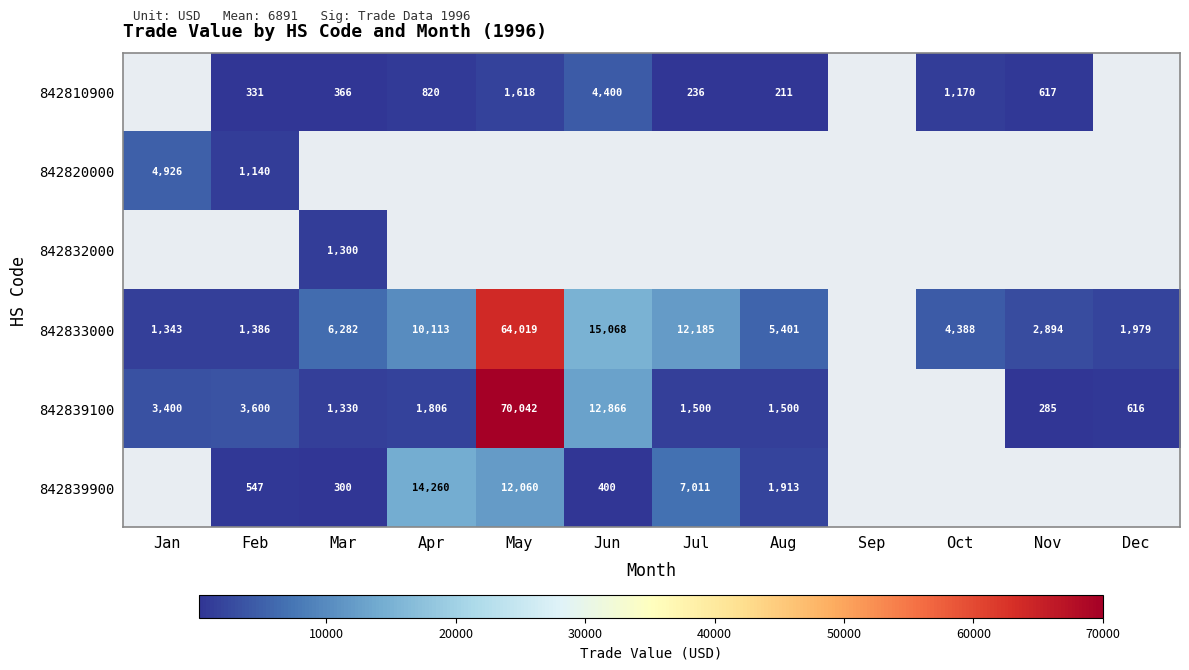

Is it true that 842810900 equals 617 at Nov?

True